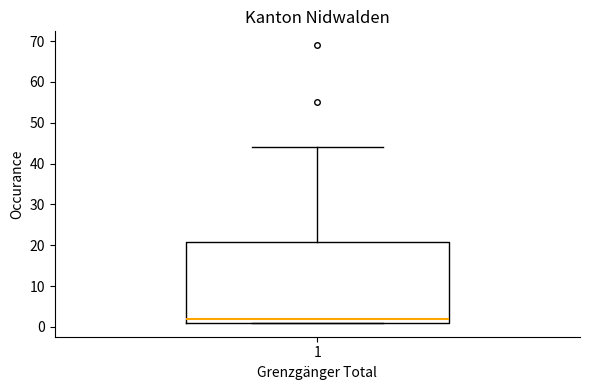

Transcribe this box plot: give where the median line is, the range the box spans, and where the two whiskers end, as read against the y-axis. The values are not printed on the chart, so give them approximately, as read against the axis.

median 2, box 1 to 21, whiskers 1 to 44